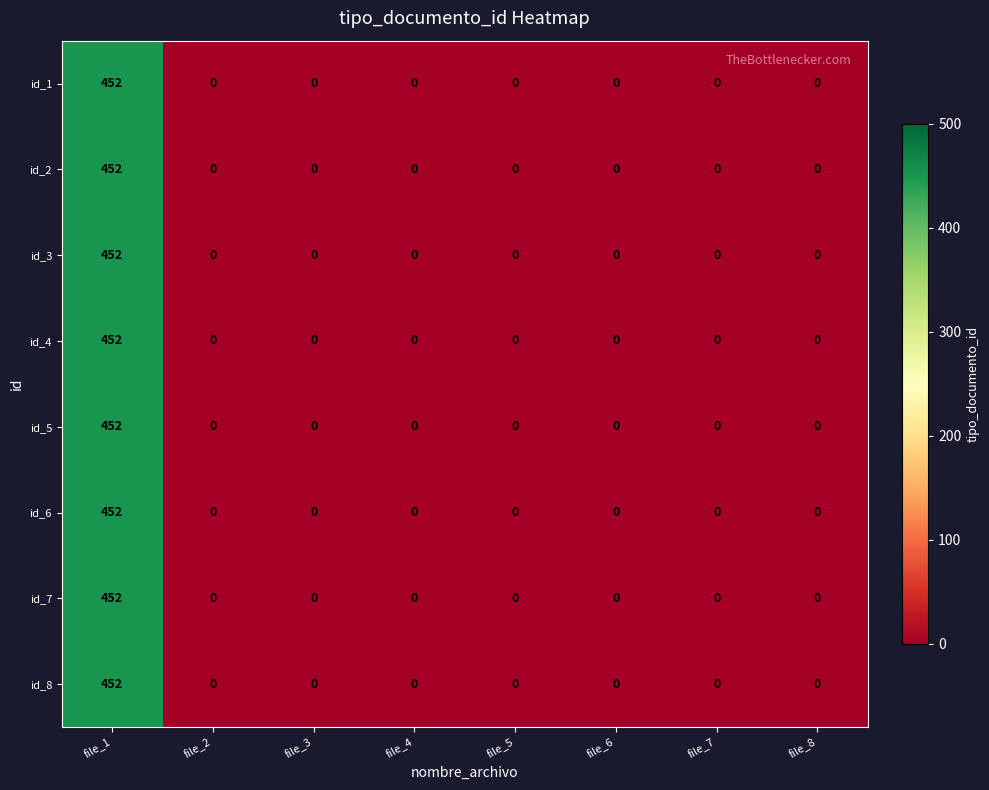

How many series are shown in this chart?

8